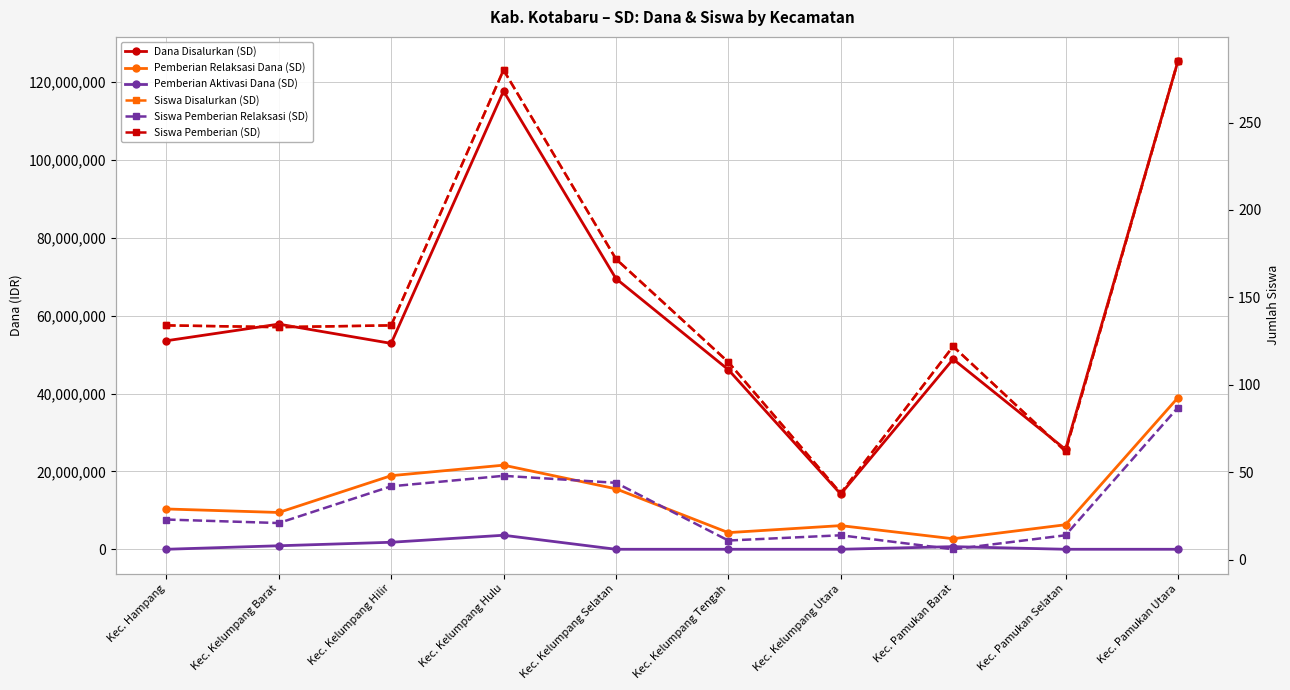

How many categories are shown in the chart?

10